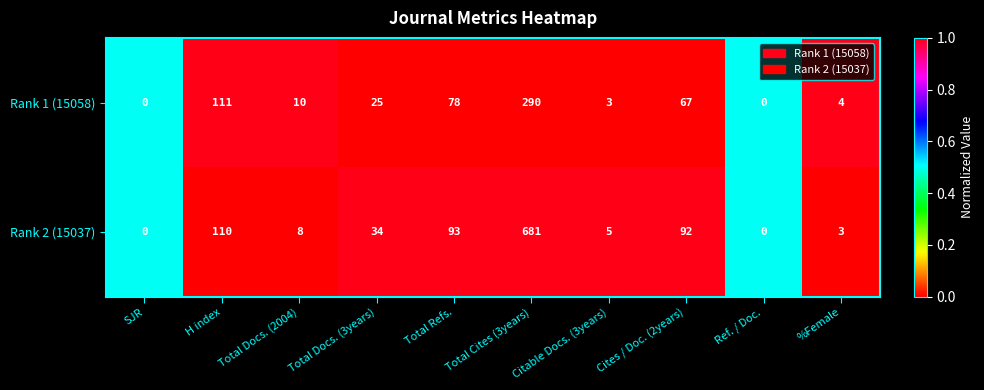

What is the highest value of the Rank 2 (15037) series?

681